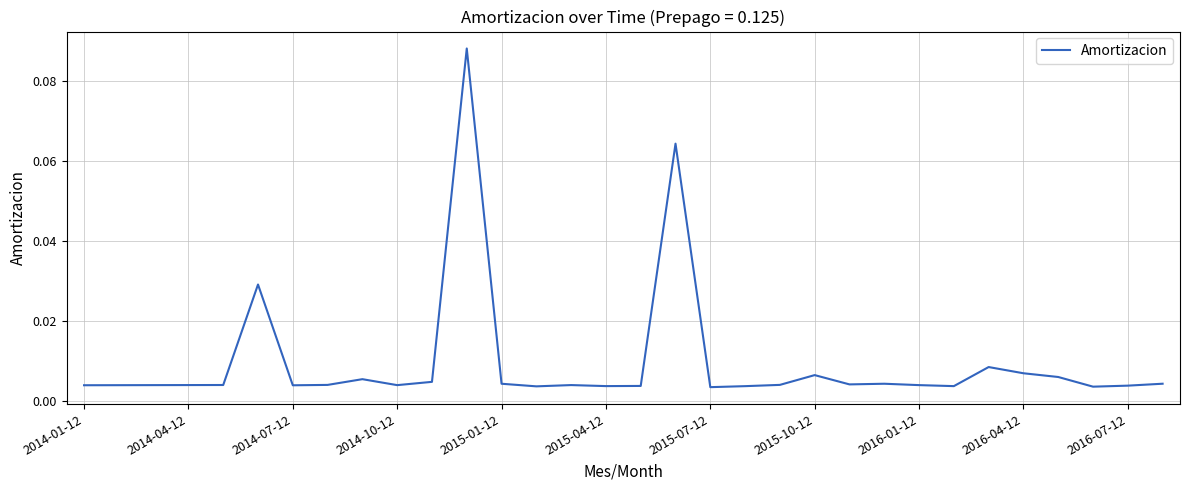

Reading left to right, extract all data points from this chart.

0.0	0.0	0.0	0.0	0.0	0.0	0.0	0.0	0.0	0.0	0.0	0.1	0.0	0.0	0.0	0.0	0.0	0.1	0.0	0.0	0.0	0.0	0.0	0.0	0.0	0.0	0.0	0.0	0.0	0.0	0.0	0.0